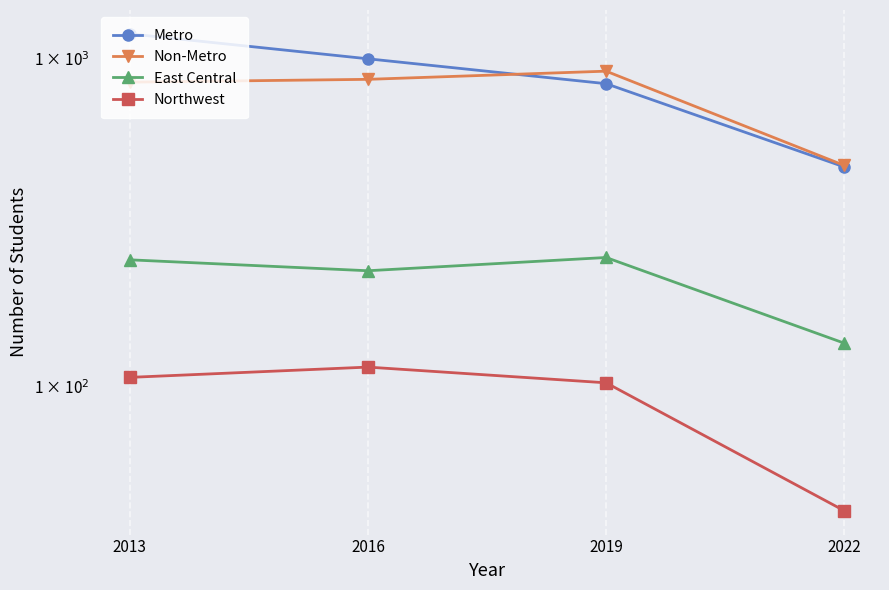

What is the minimum value for East Central?

136